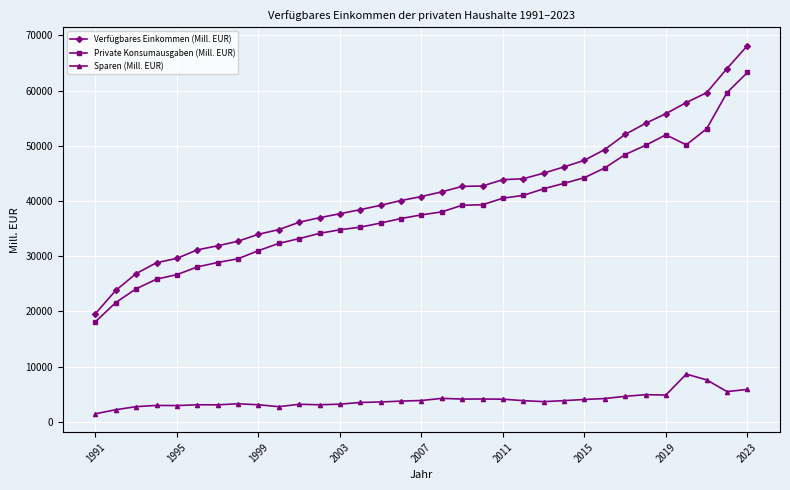

Which series has the largest range (max minus min)?

Verfügbares Einkommen (Mill. EUR)